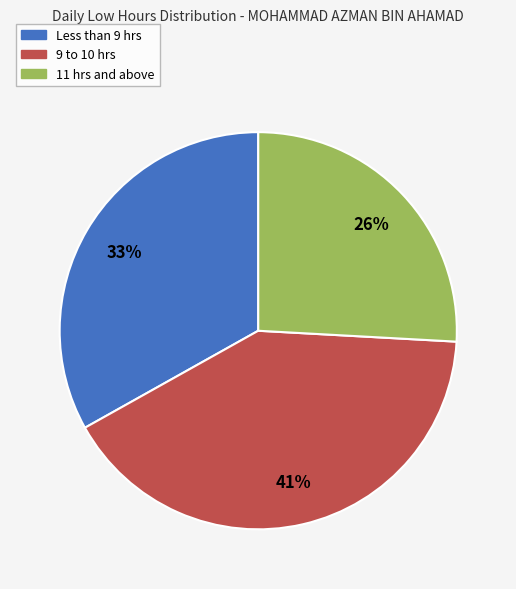

Is there any slice that represents more than half of the pie?

No